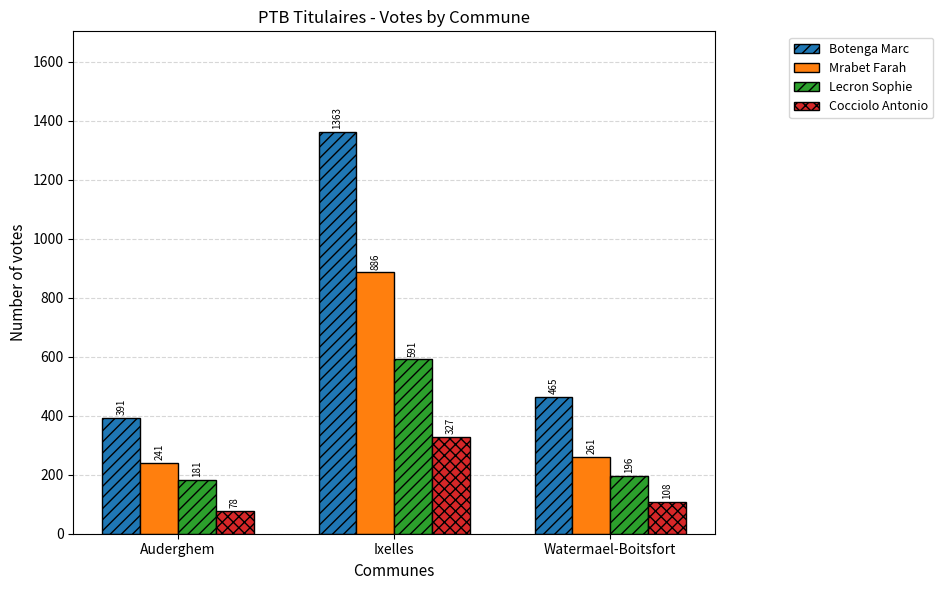

Reading left to right, list all the values displayed in this chart.

Botenga Marc: Auderghem=391	Ixelles=1363	Watermael-Boitsfort=465
Mrabet Farah: Auderghem=241	Ixelles=886	Watermael-Boitsfort=261
Lecron Sophie: Auderghem=181	Ixelles=591	Watermael-Boitsfort=196
Cocciolo Antonio: Auderghem=78	Ixelles=327	Watermael-Boitsfort=108